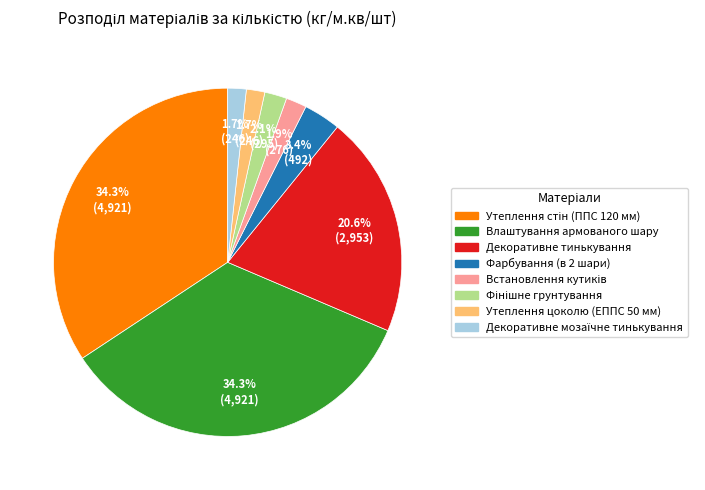

Is there a majority slice in this chart?

No